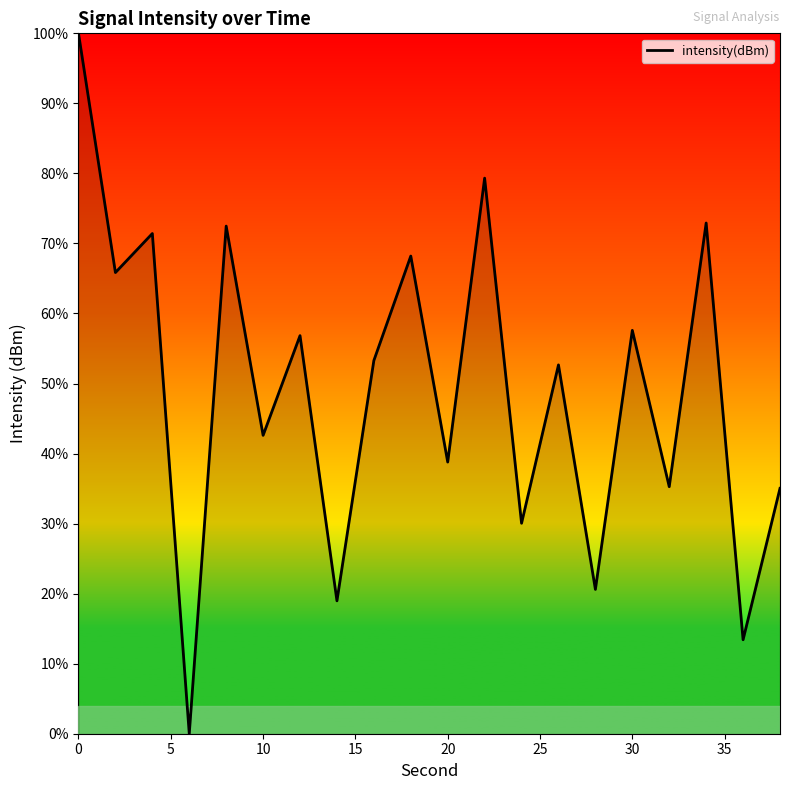

What is the average value?

49.3